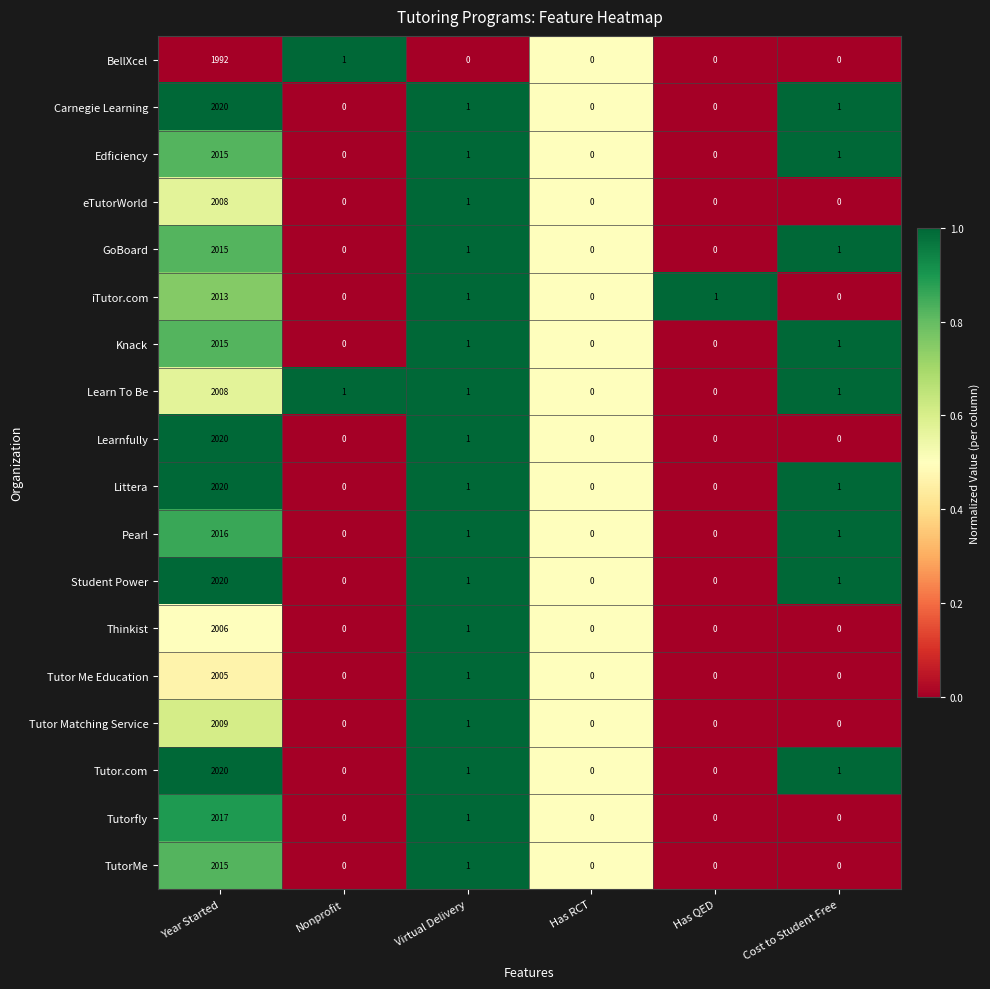

What is the sum of all iTutor.com values?

2015